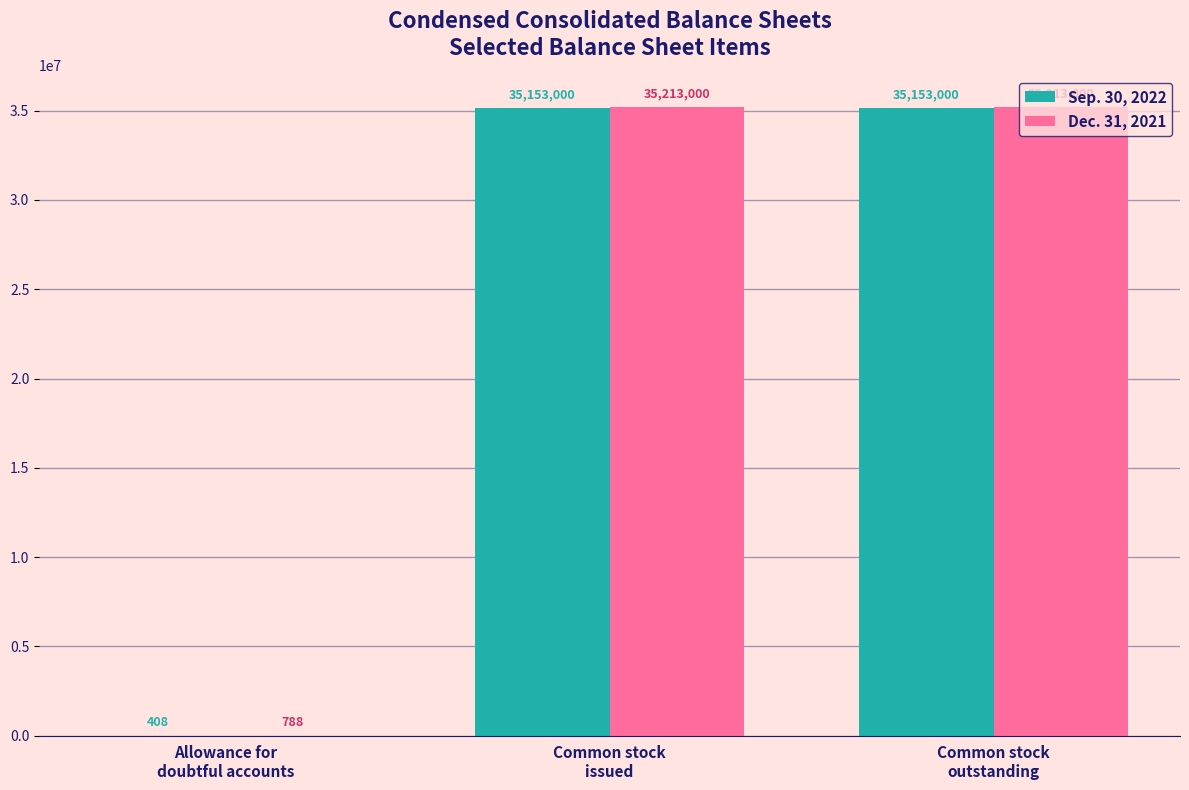

Reading left to right, list all the values displayed in this chart.

Sep. 30, 2022: Allowance for
doubtful accounts=408	Common stock
issued=35153000	Common stock
outstanding=35153000
Dec. 31, 2021: Allowance for
doubtful accounts=788	Common stock
issued=35213000	Common stock
outstanding=35213000